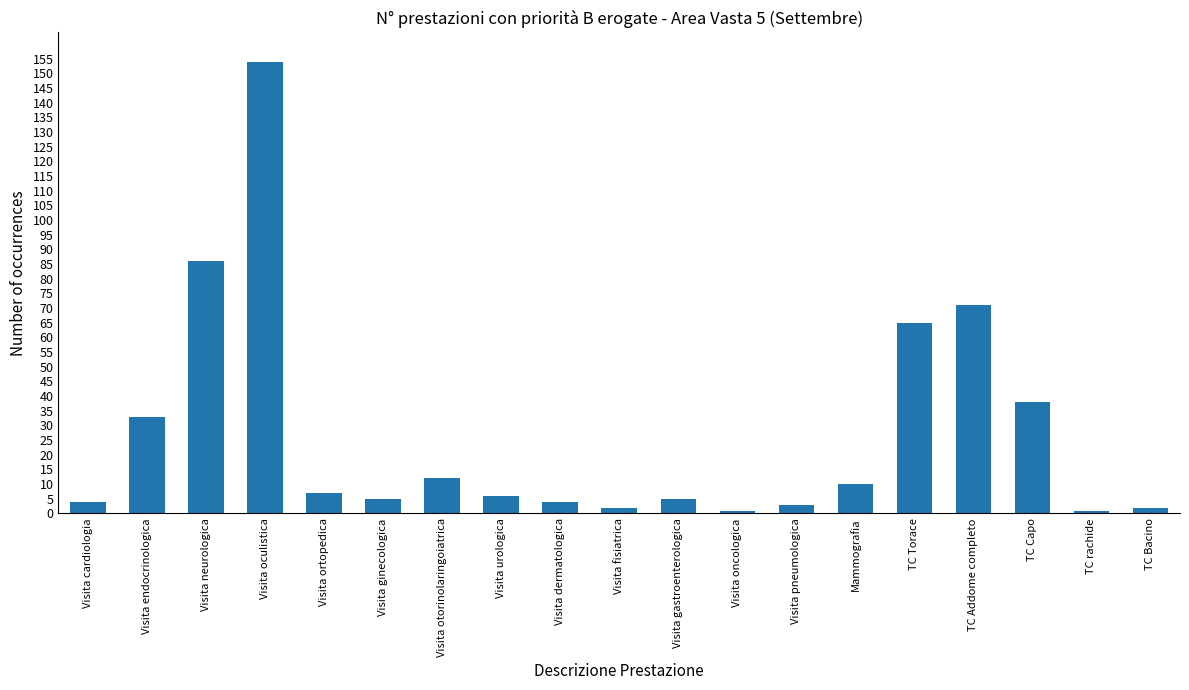

Reading right to left, extract all data points from this chart.

TC Bacino=2	TC rachide=1	TC Capo=38	TC Addome completo=71	TC Torace=65	Mammografia=10	Visita pneumologica=3	Visita oncologica=1	Visita gastroenterologica=5	Visita fisiatrica=2	Visita dermatologica=4	Visita urologica=6	Visita otorinolaringoiatrica=12	Visita ginecologica=5	Visita ortopedica=7	Visita oculistica=154	Visita neurologica=86	Visita endocrinologica=33	Visita cardiologia=4